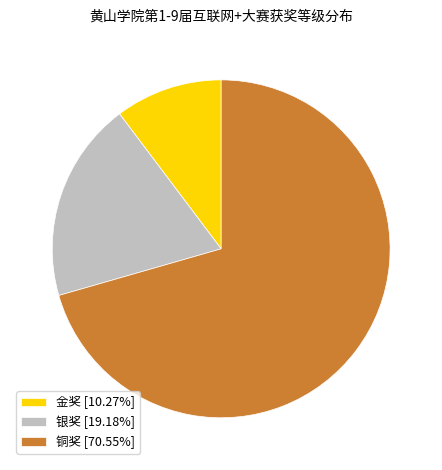

Is the sum of 金奖 and 银奖 greater than half?

No